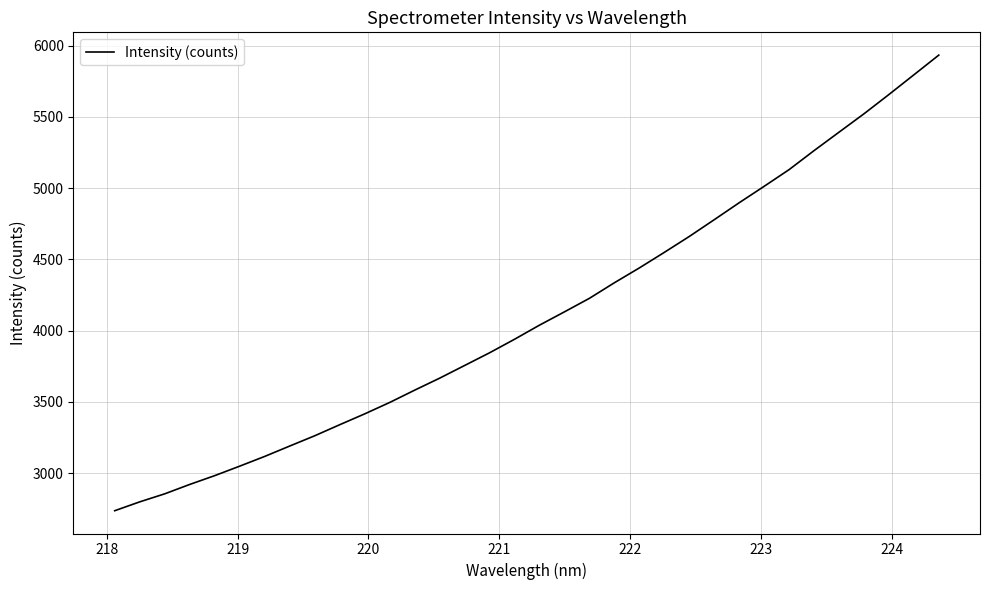

What is the maximum value shown in the chart?

5934.2